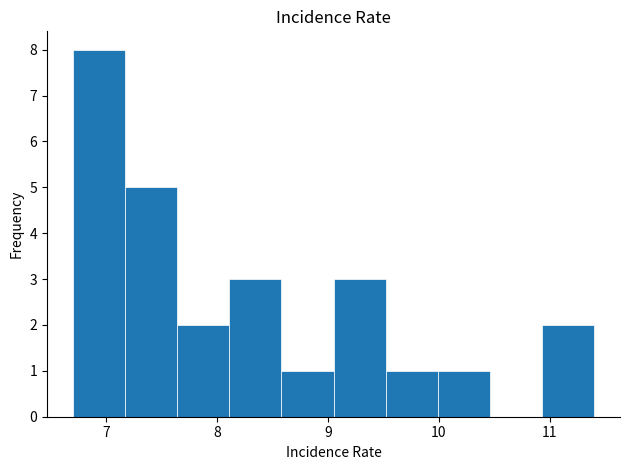

Reading left to right, transcribe this chart: for each bar, give the range it covers on the x-axis and its height. Neither the bar edges nor the heights are printed on the chart, so give them approximately, as read against the axes.

6.70 to 7.17: 8
7.17 to 7.64: 5
7.64 to 8.11: 2
8.11 to 8.58: 3
8.58 to 9.05: 1
9.05 to 9.52: 3
9.52 to 9.99: 1
9.99 to 10.46: 1
10.46 to 10.93: 0
10.93 to 11.40: 2